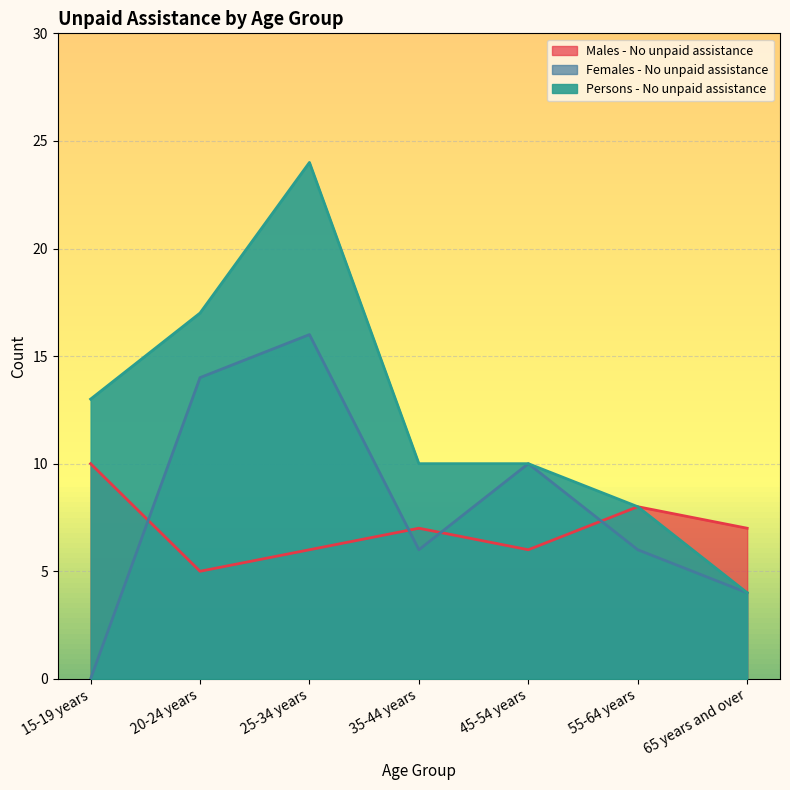

What is the spread (max minus min) of values at 25-34 years?

18